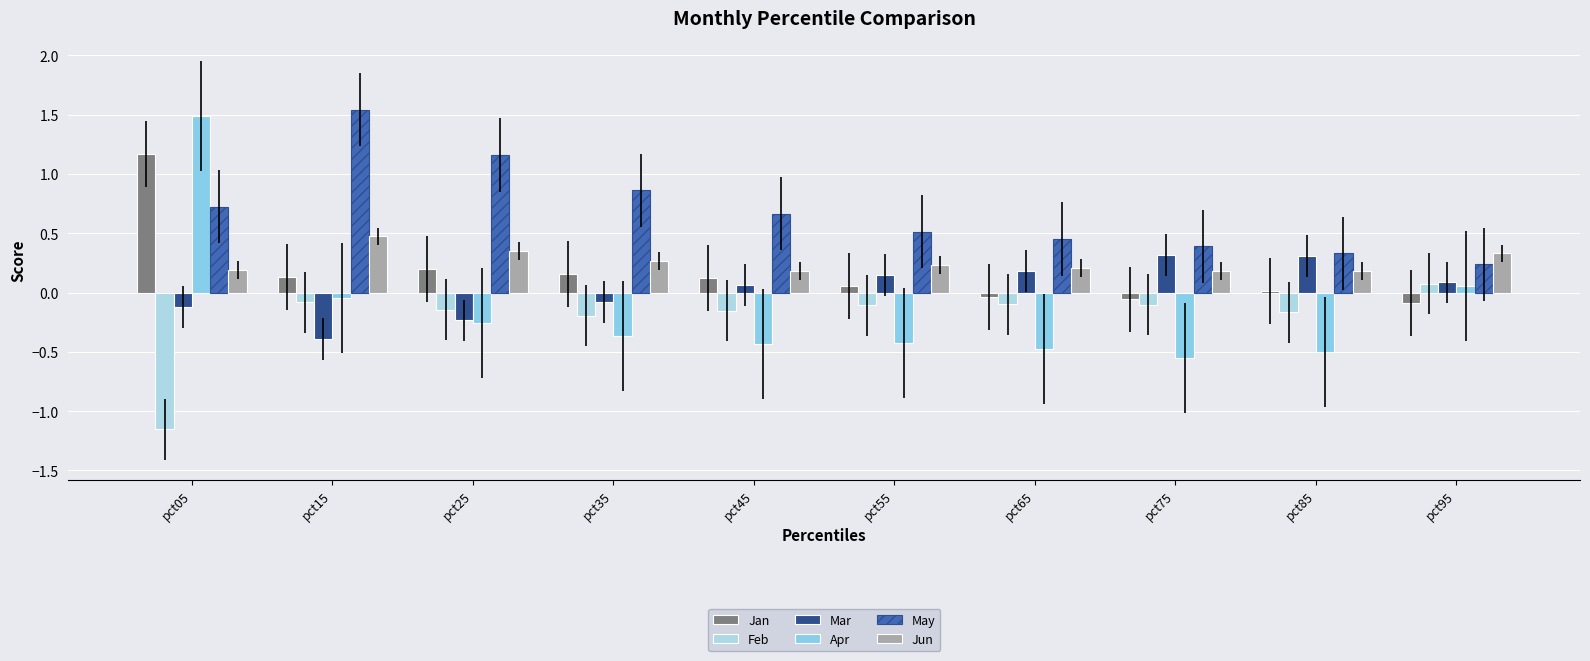

Reading left to right, what are all the values shown in this chart?

Jan: 1.2	0.1	0.2	0.2	0.1	0.1	-0.0	-0.1	0.0	-0.1
Feb: -1.2	-0.1	-0.1	-0.2	-0.2	-0.1	-0.1	-0.1	-0.2	0.1
Mar: -0.1	-0.4	-0.2	-0.1	0.1	0.1	0.2	0.3	0.3	0.1
Apr: 1.5	-0.0	-0.3	-0.4	-0.4	-0.4	-0.5	-0.6	-0.5	0.1
May: 0.7	1.5	1.2	0.9	0.7	0.5	0.5	0.4	0.3	0.2
Jun: 0.2	0.5	0.4	0.3	0.2	0.2	0.2	0.2	0.2	0.3